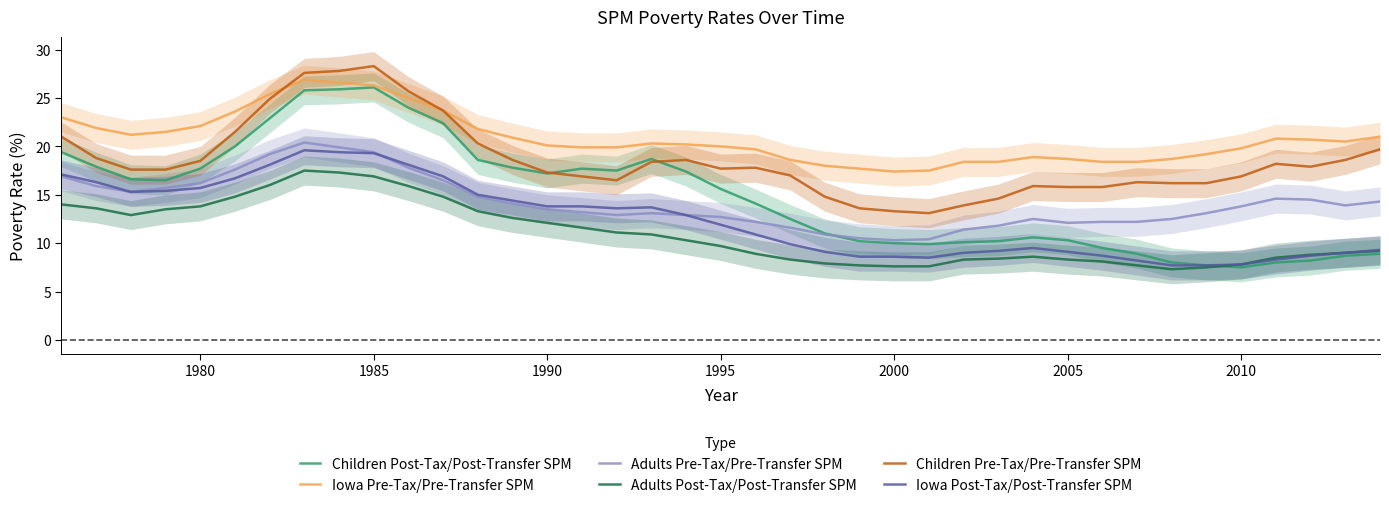

What is the minimum value for Adults Pre-Tax/Pre-Transfer SPM?

10.3